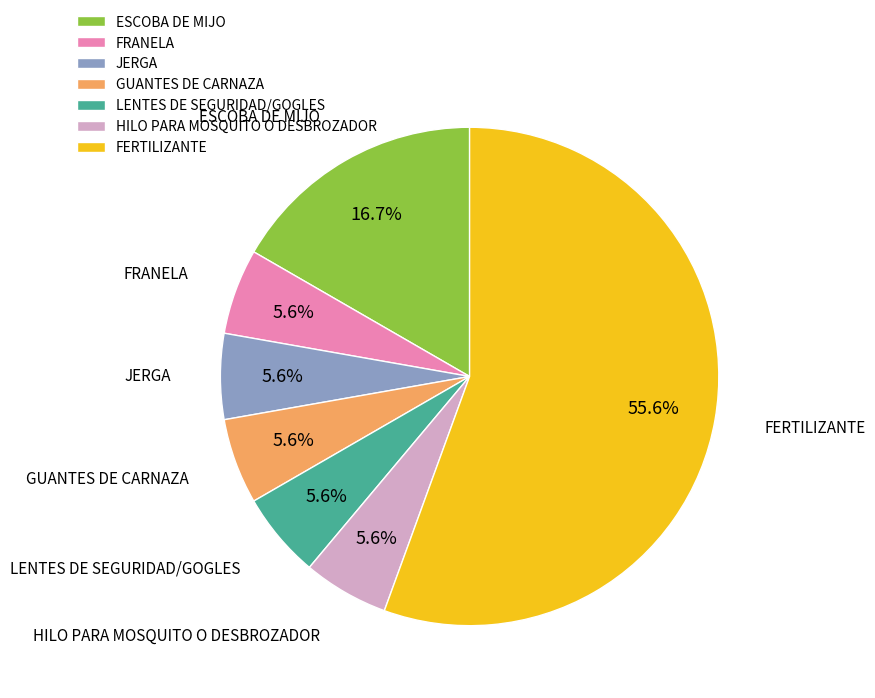

Between ESCOBA DE MIJO and FERTILIZANTE, which is larger?

FERTILIZANTE